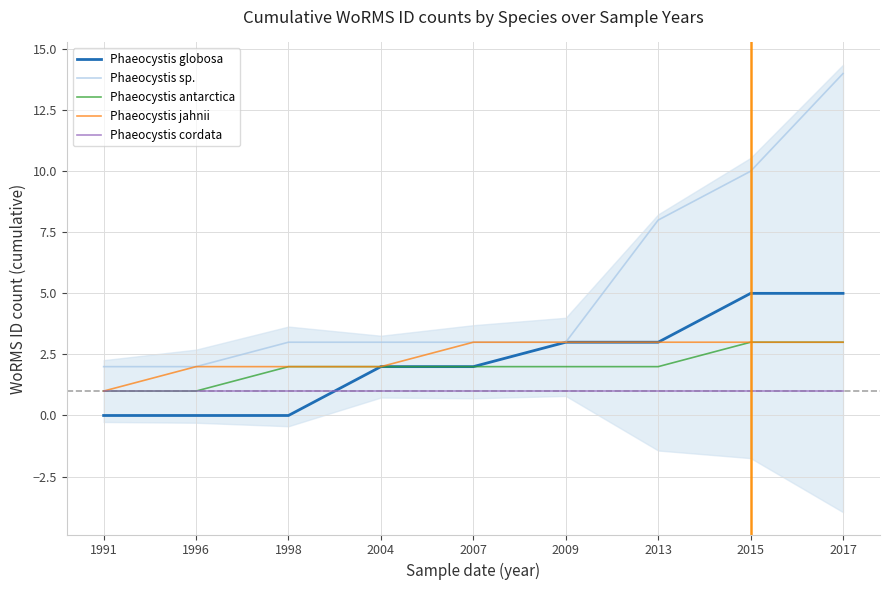

What is the spread (max minus min) of values at 1998?

3